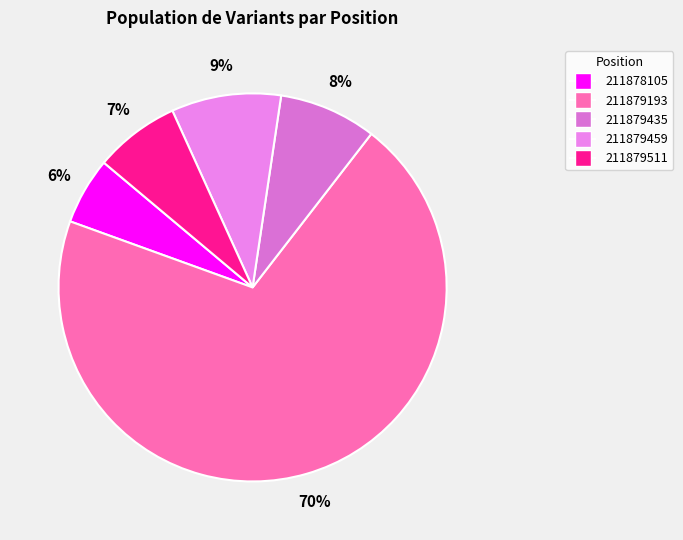

True or false: 211879435 accounts for 8% of the total.

True